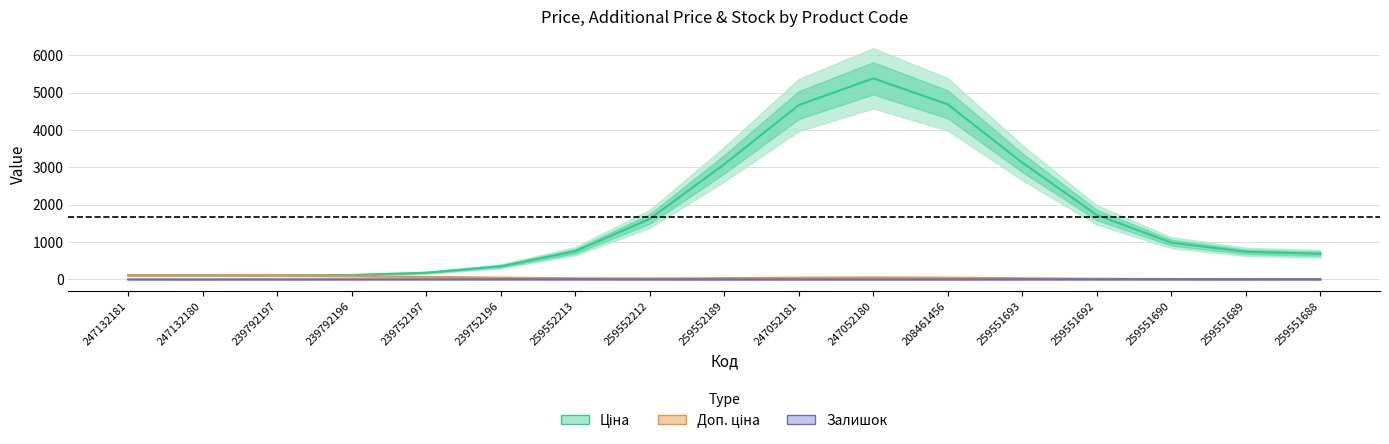

How many interior local peaks does the Доп. ціна series have?

1